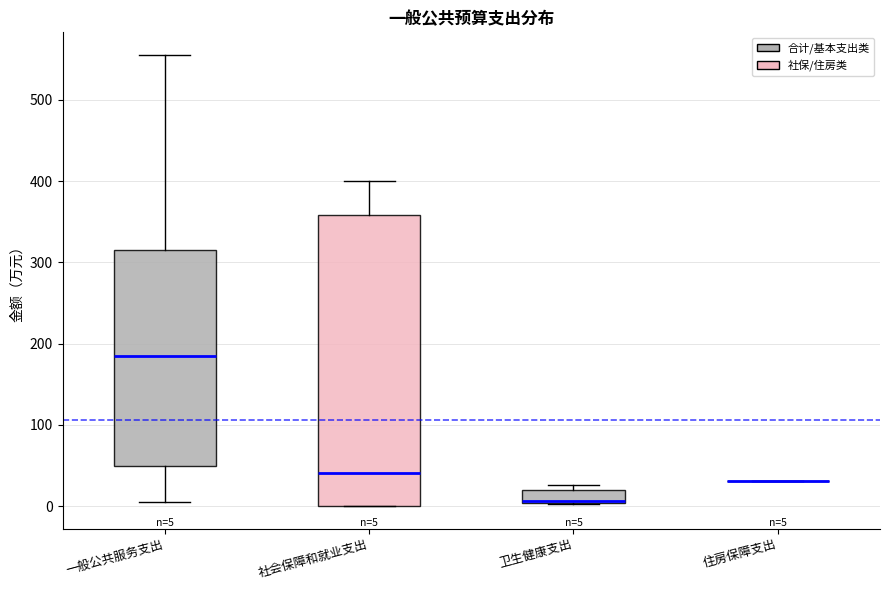

Comparing the boxes themselves (not the whiskers), which one is the tallest?

社会保障和就业支出